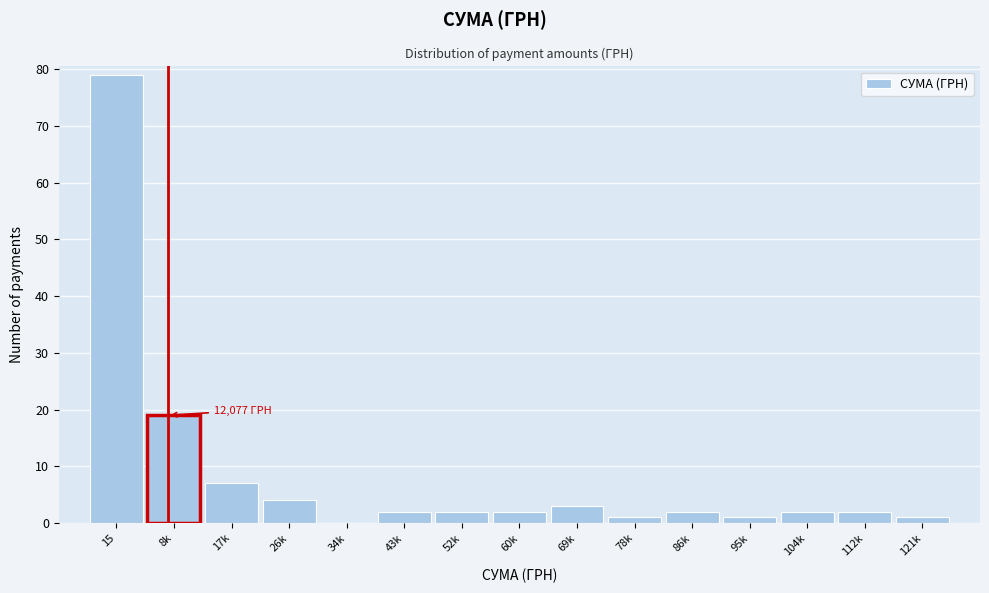

Reading left to right, transcribe all the data shown in this chart.

15=79	8k=19	17k=7	26k=4	34k=0	43k=2	52k=2	60k=2	69k=3	78k=1	86k=2	95k=1	104k=2	112k=2	121k=1